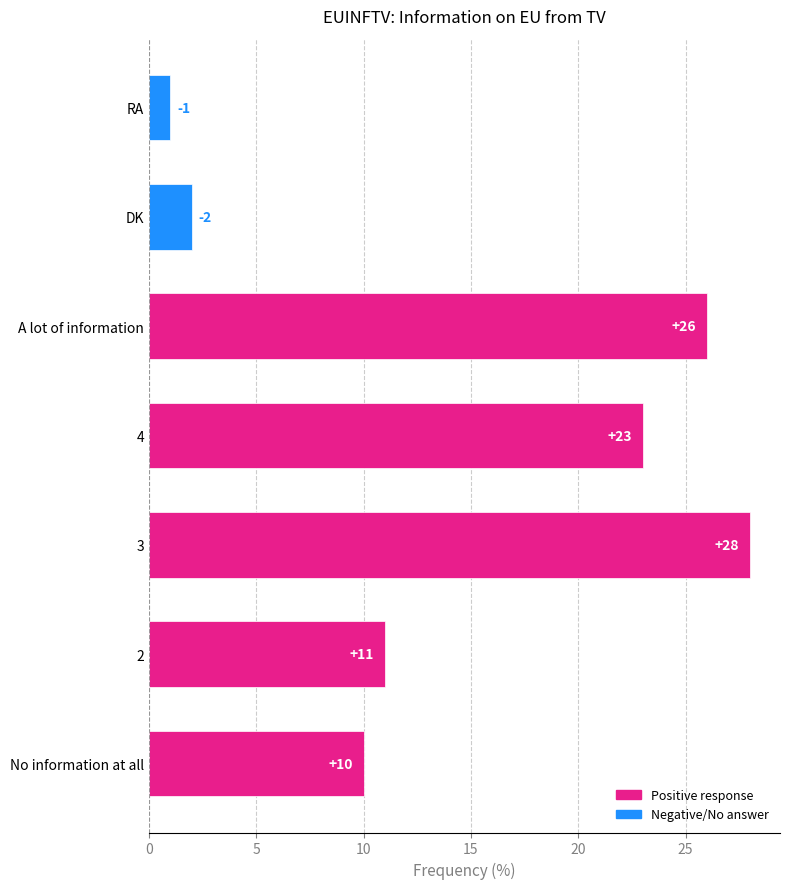

Between DK and RA, which is larger?

DK